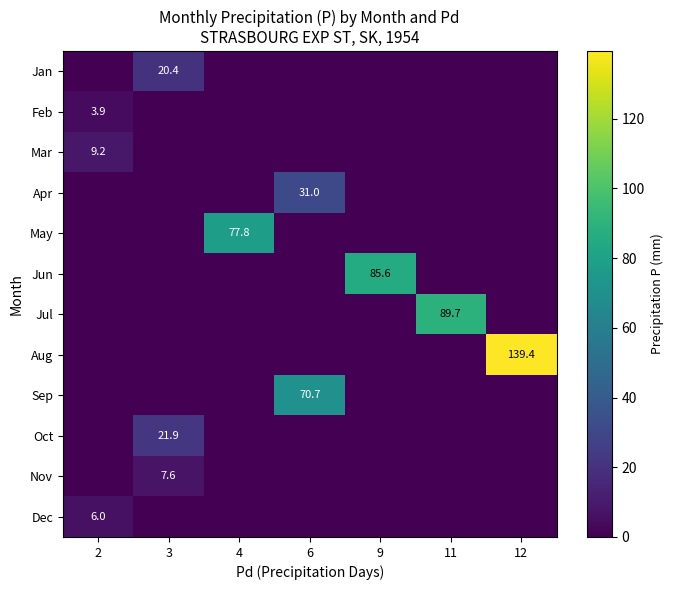

Is it true that Mar equals 9.2 at 2?

True